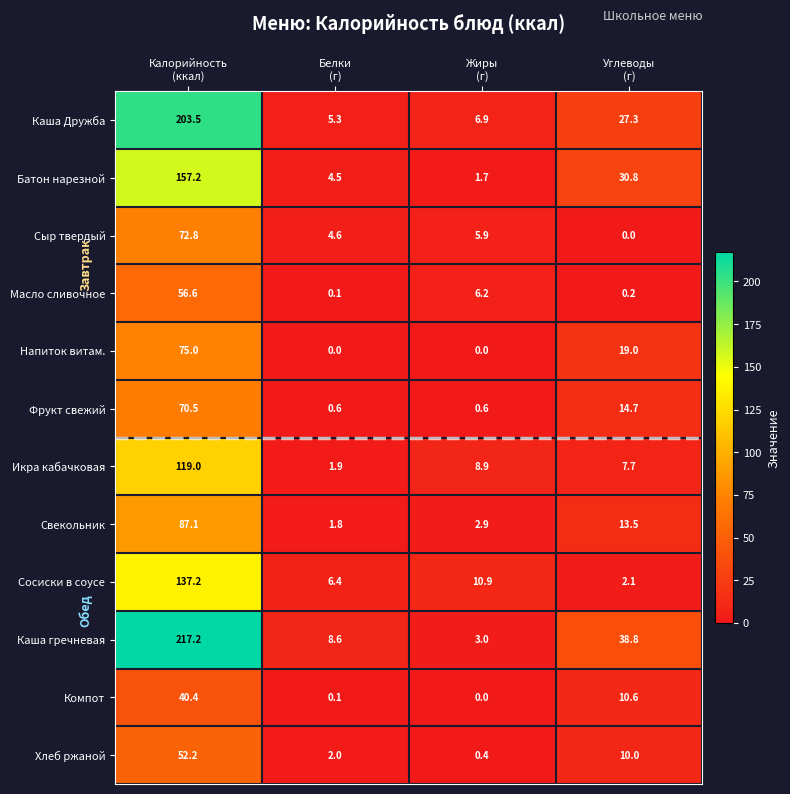

Between Белки
(г) and Жиры
(г), which series saw the biggest shift?

Икра кабачковая